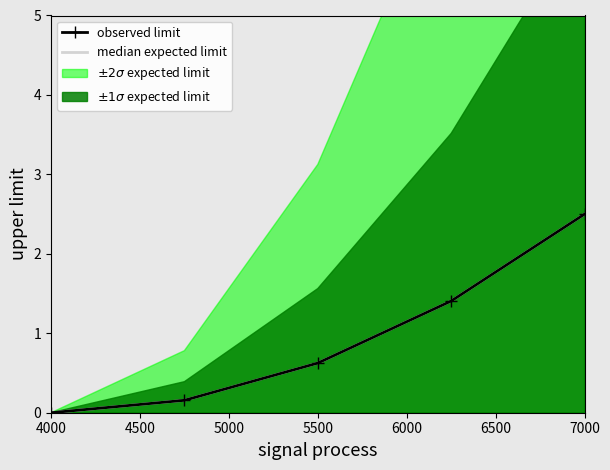

Which series changed the most between 5000 and 5500?

median expected limit